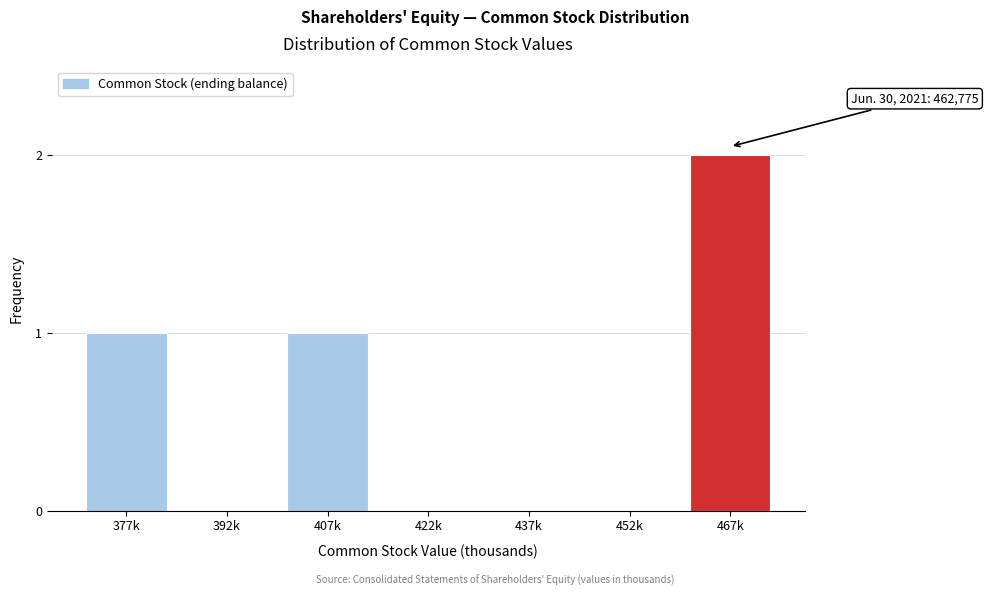

Reading right to left, extract all data points from this chart.

467k=2	452k=0	437k=0	422k=0	407k=1	392k=0	377k=1